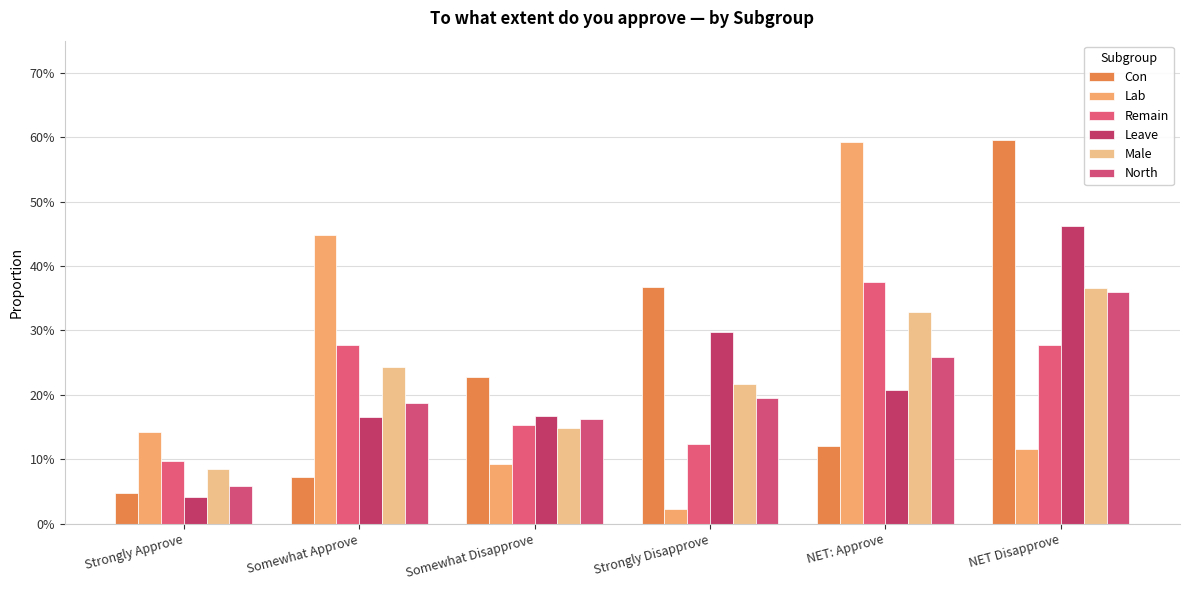

Reading left to right, transcribe all the data shown in this chart.

Con: Strongly Approve=0.0	Somewhat Approve=0.1	Somewhat Disapprove=0.2	Strongly Disapprove=0.4	NET: Approve=0.1	NET Disapprove=0.6
Lab: Strongly Approve=0.1	Somewhat Approve=0.4	Somewhat Disapprove=0.1	Strongly Disapprove=0.0	NET: Approve=0.6	NET Disapprove=0.1
Remain: Strongly Approve=0.1	Somewhat Approve=0.3	Somewhat Disapprove=0.2	Strongly Disapprove=0.1	NET: Approve=0.4	NET Disapprove=0.3
Leave: Strongly Approve=0.0	Somewhat Approve=0.2	Somewhat Disapprove=0.2	Strongly Disapprove=0.3	NET: Approve=0.2	NET Disapprove=0.5
Male: Strongly Approve=0.1	Somewhat Approve=0.2	Somewhat Disapprove=0.1	Strongly Disapprove=0.2	NET: Approve=0.3	NET Disapprove=0.4
North: Strongly Approve=0.1	Somewhat Approve=0.2	Somewhat Disapprove=0.2	Strongly Disapprove=0.2	NET: Approve=0.3	NET Disapprove=0.4